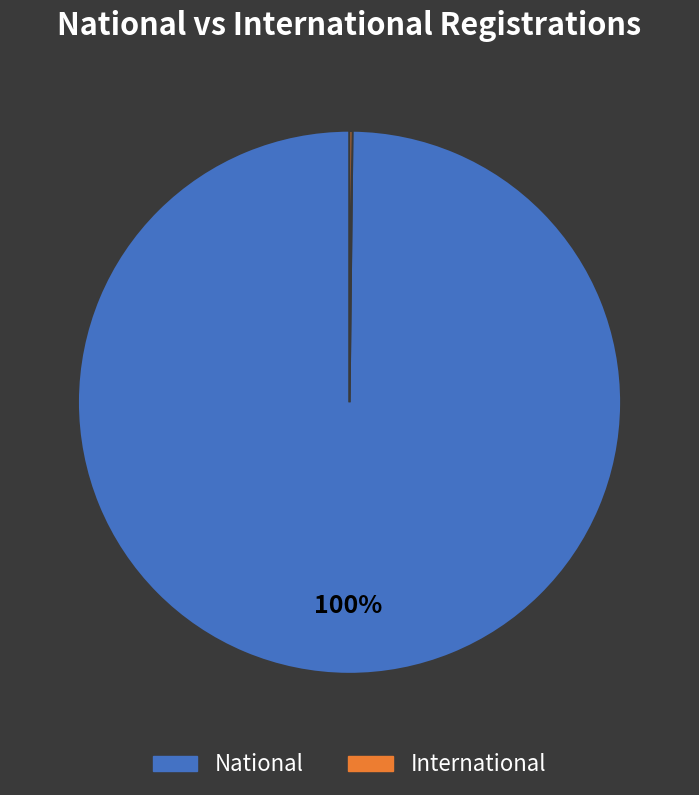

Is there any slice that represents more than half of the pie?

Yes